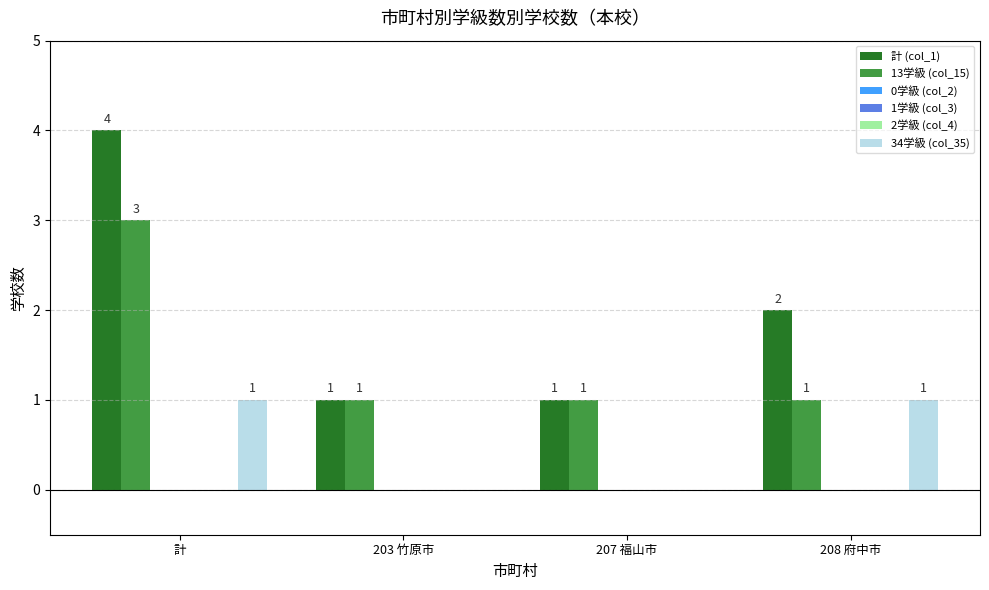

How many bars are there in each group?

6